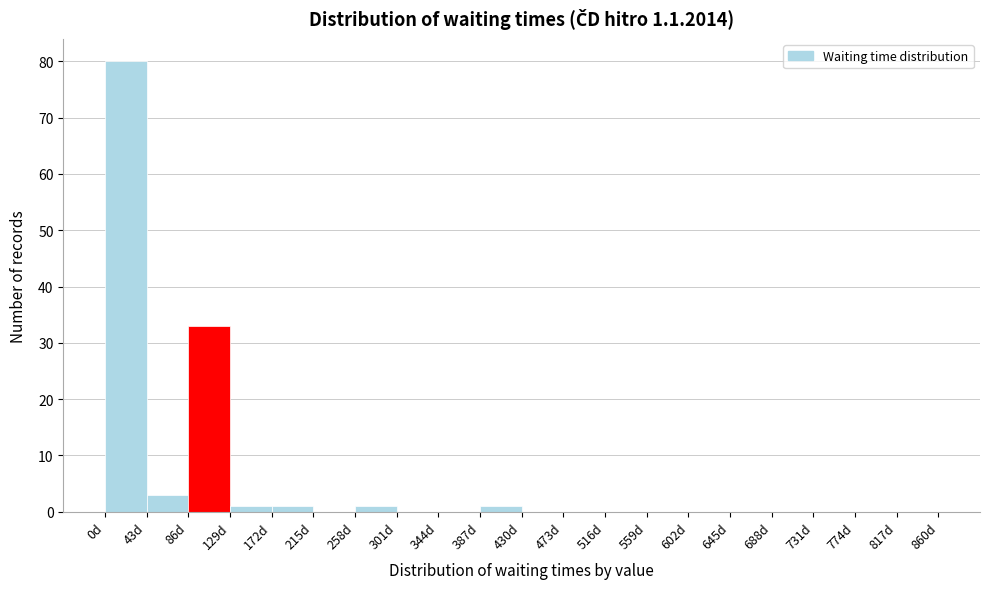

Reading left to right, list every bar in this chart as the range it spans on the x-axis followed by its height. Neither the bar edges nor the heights are printed on the chart, so give them approximately, as read against the axes.

0 to 43: 80
43 to 86: 3
86 to 129: 33
129 to 172: 1
172 to 215: 1
215 to 258: 0
258 to 301: 1
301 to 344: 0
344 to 387: 0
387 to 430: 1
430 to 473: 0
473 to 516: 0
516 to 559: 0
559 to 602: 0
602 to 645: 0
645 to 688: 0
688 to 731: 0
731 to 774: 0
774 to 817: 0
817 to 860: 0